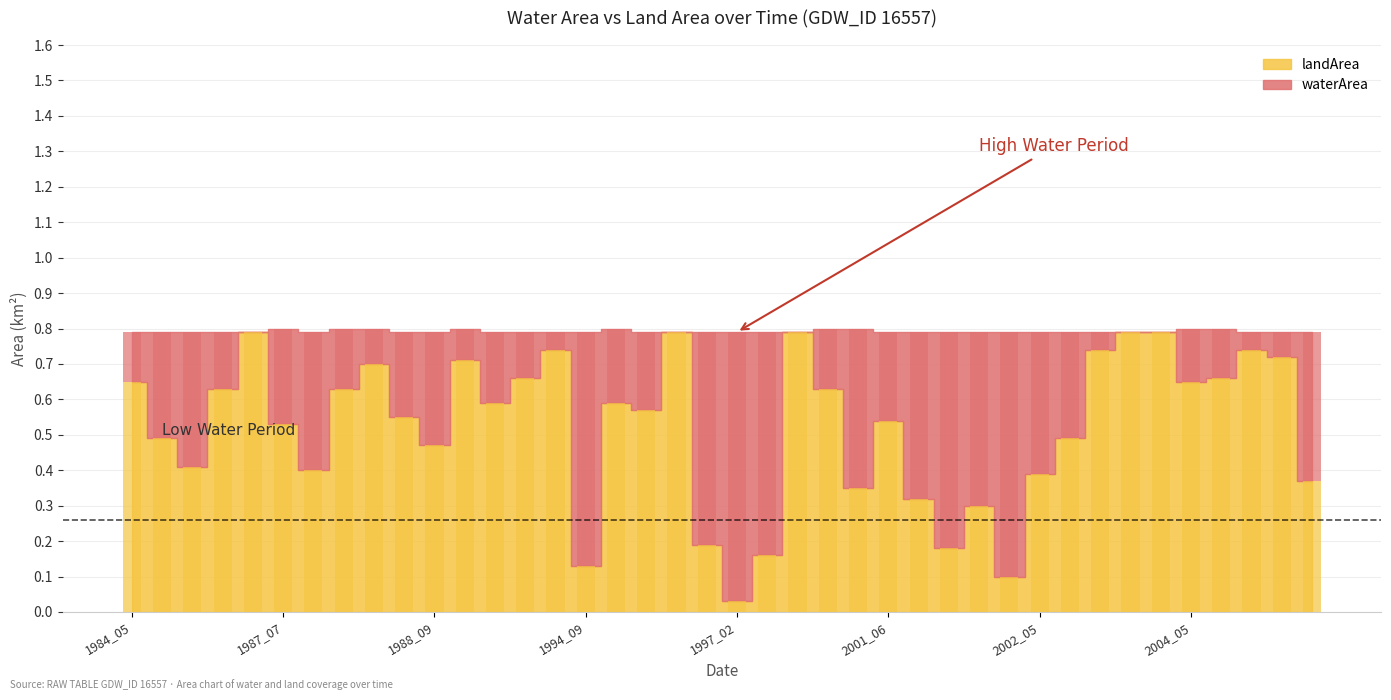

What is the total value across all series at 1988_06?

0.8